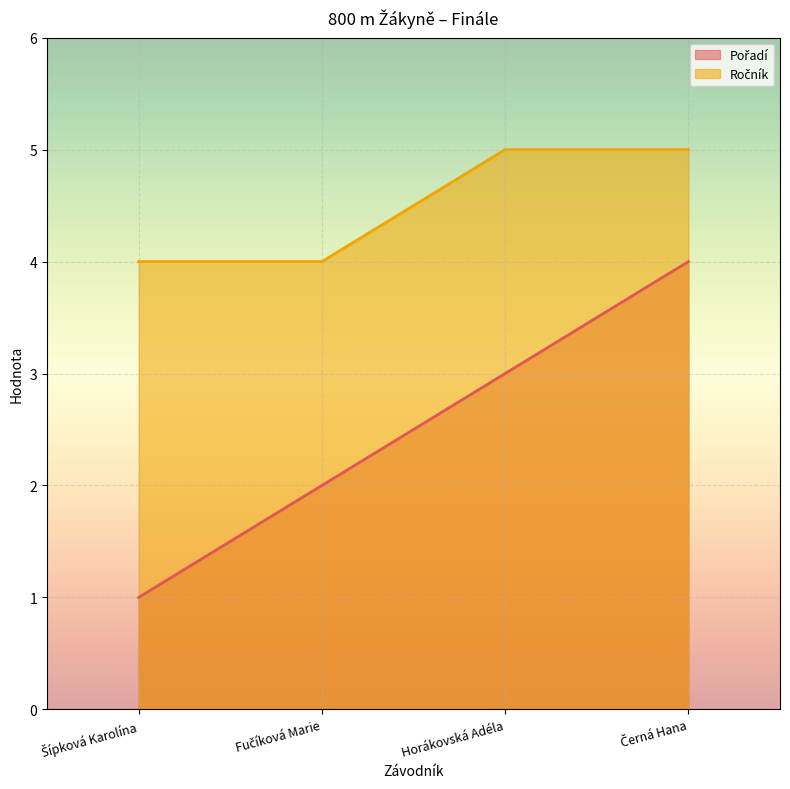

The value of Ročník at Fučíková Marie is 4. True or false?

True